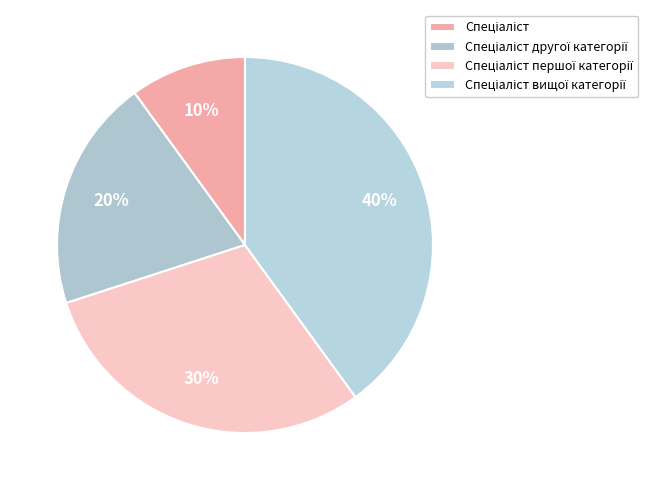

Does Спеціаліст вищої категорії account for over 50% of the chart?

No